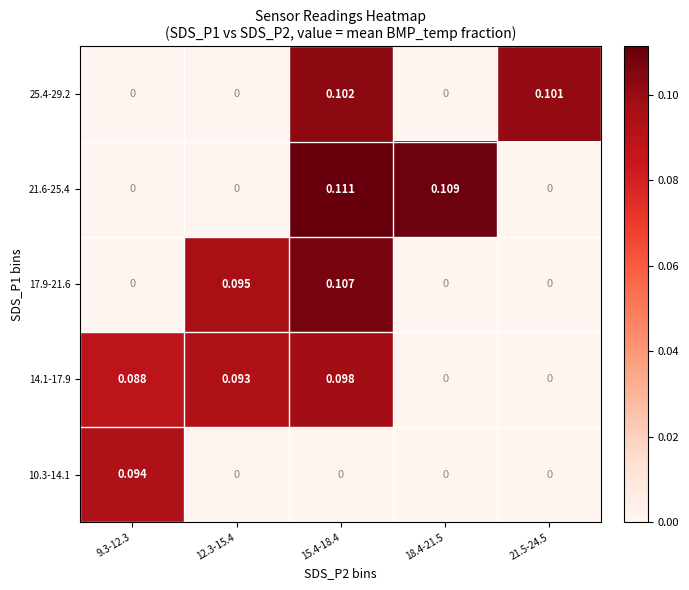

Is the value of 10.3-14.1 at 21.5-24.5 greater than the value of 21.6-25.4 at 18.4-21.5?

No